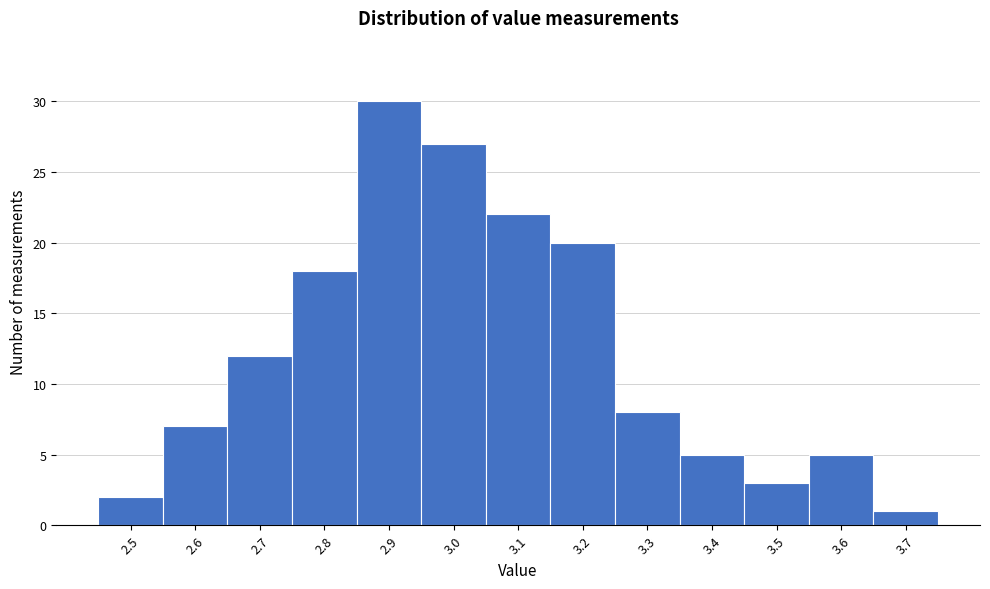

Reading left to right, list every bar in this chart as the range it spans on the x-axis followed by its height. The values are not printed on the chart, so give them approximately, as read against the axis.

2.45 to 2.55: 2
2.55 to 2.65: 7
2.65 to 2.75: 12
2.75 to 2.85: 18
2.85 to 2.95: 30
2.95 to 3.05: 27
3.05 to 3.15: 22
3.15 to 3.25: 20
3.25 to 3.35: 8
3.35 to 3.45: 5
3.45 to 3.55: 3
3.55 to 3.65: 5
3.65 to 3.75: 1